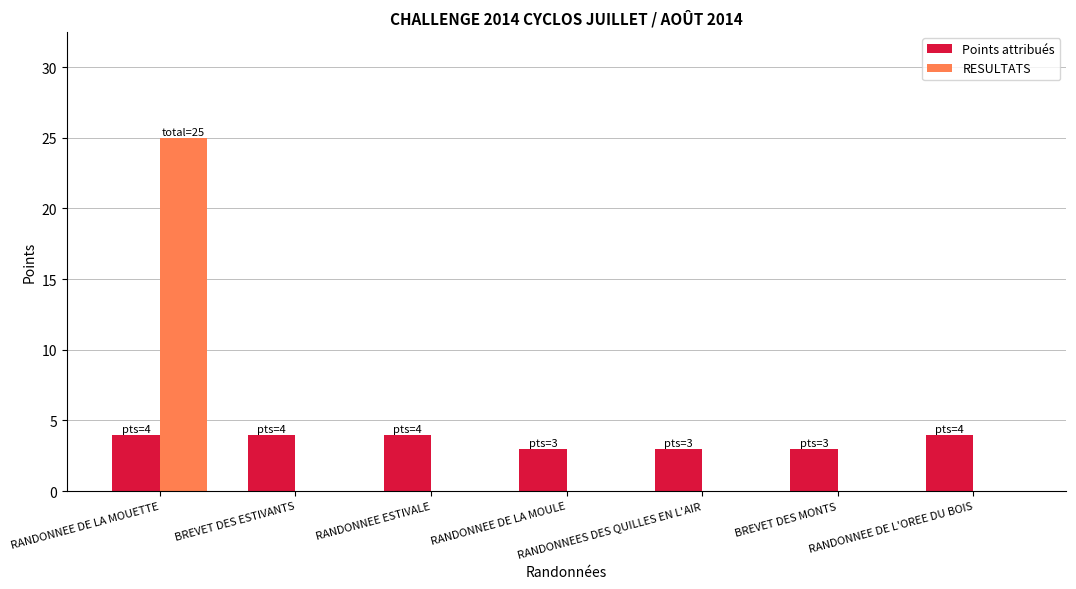

What is the sum of the RESULTATS values at RANDONNEES DES QUILLES EN L'AIR and RANDONNEE DE LA MOUETTE?

25